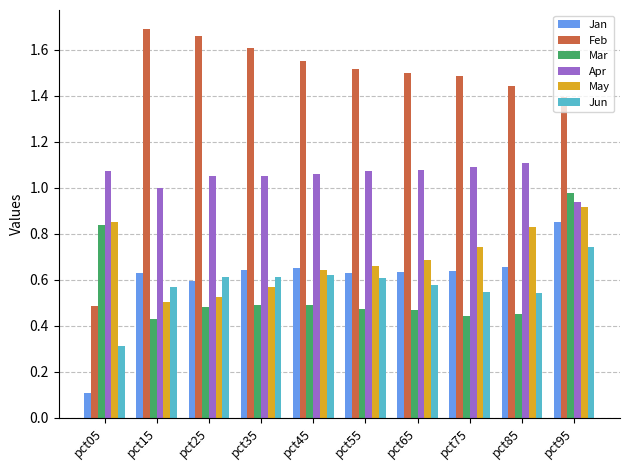

Is the value of Apr at pct25 greater than the value of Jun at pct05?

Yes